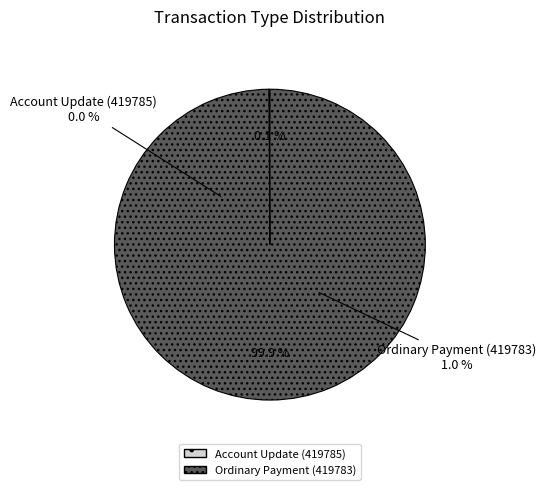

Do Ordinary Payment (419783) and Account Update (419785) together represent more than half of the pie?

Yes